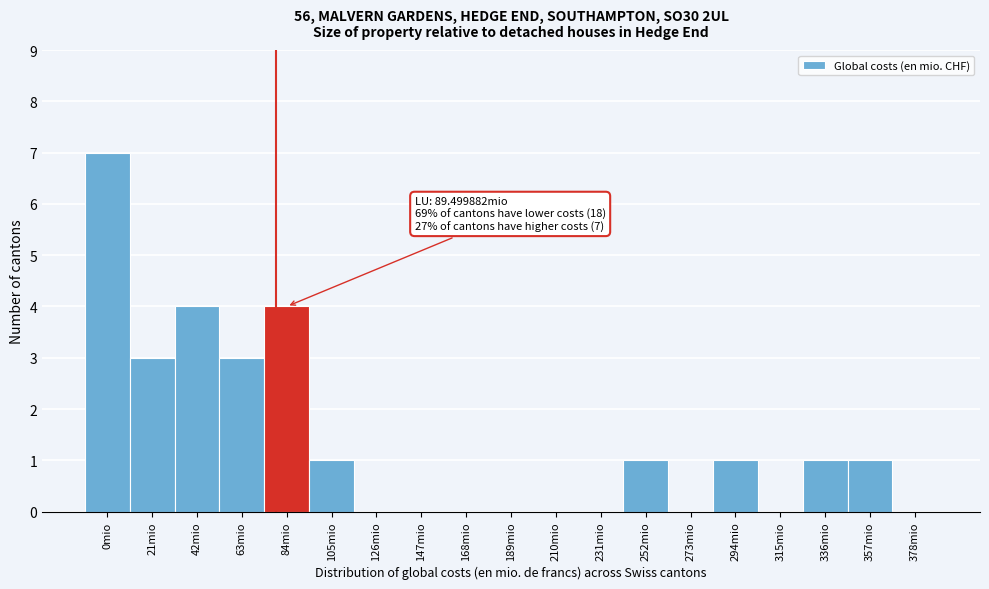

Reading left to right, extract all data points from this chart.

0mio=7	21mio=3	42mio=4	63mio=3	84mio=4	105mio=1	126mio=0	147mio=0	168mio=0	189mio=0	210mio=0	231mio=0	252mio=1	273mio=0	294mio=1	315mio=0	336mio=1	357mio=1	378mio=0